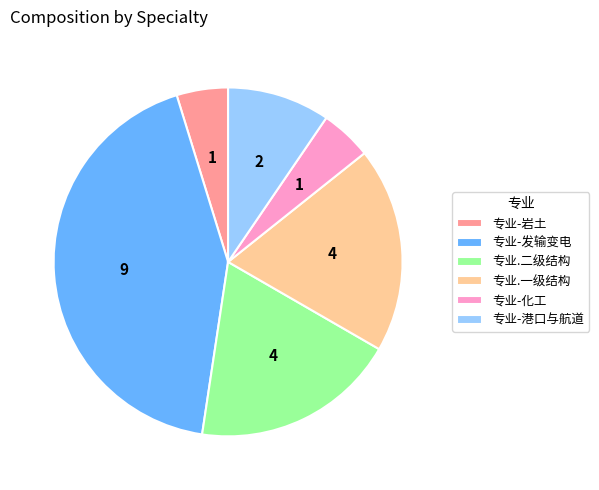

Does 专业-岩土 represent more than half of the total?

No